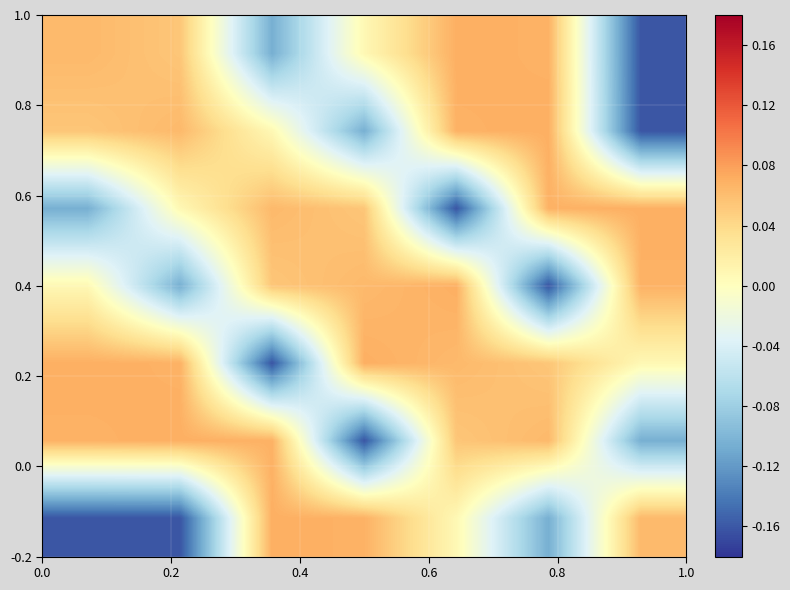

At how many categories does at least one series exceed 0?

7